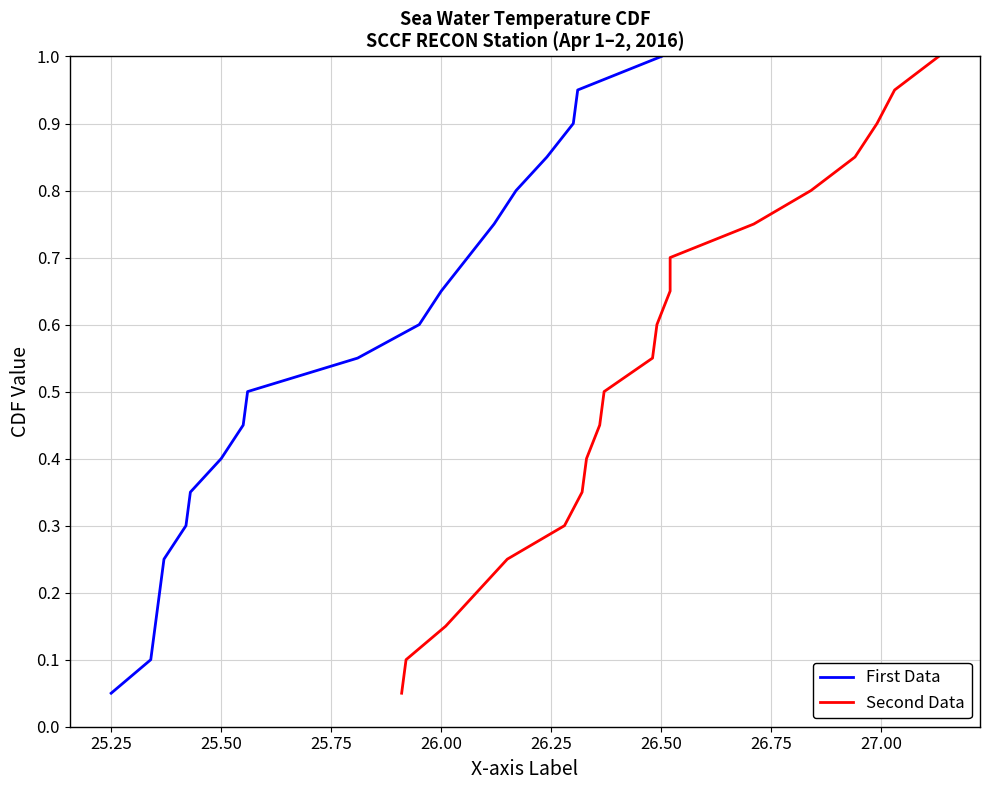

What is the difference between the second highest and minimum values in the First Data series?

0.9